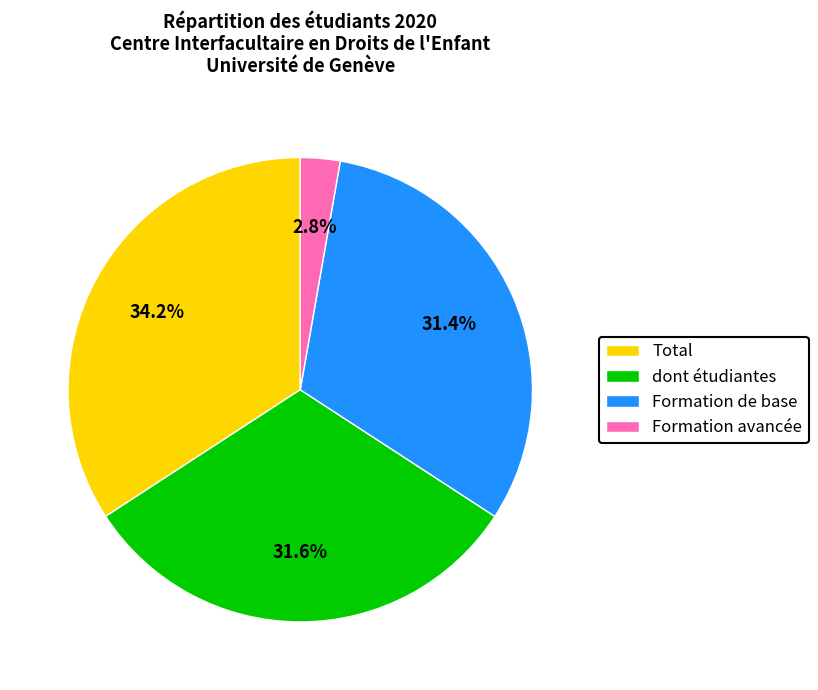

What is the total percentage of Total and Formation de base?

65.6%